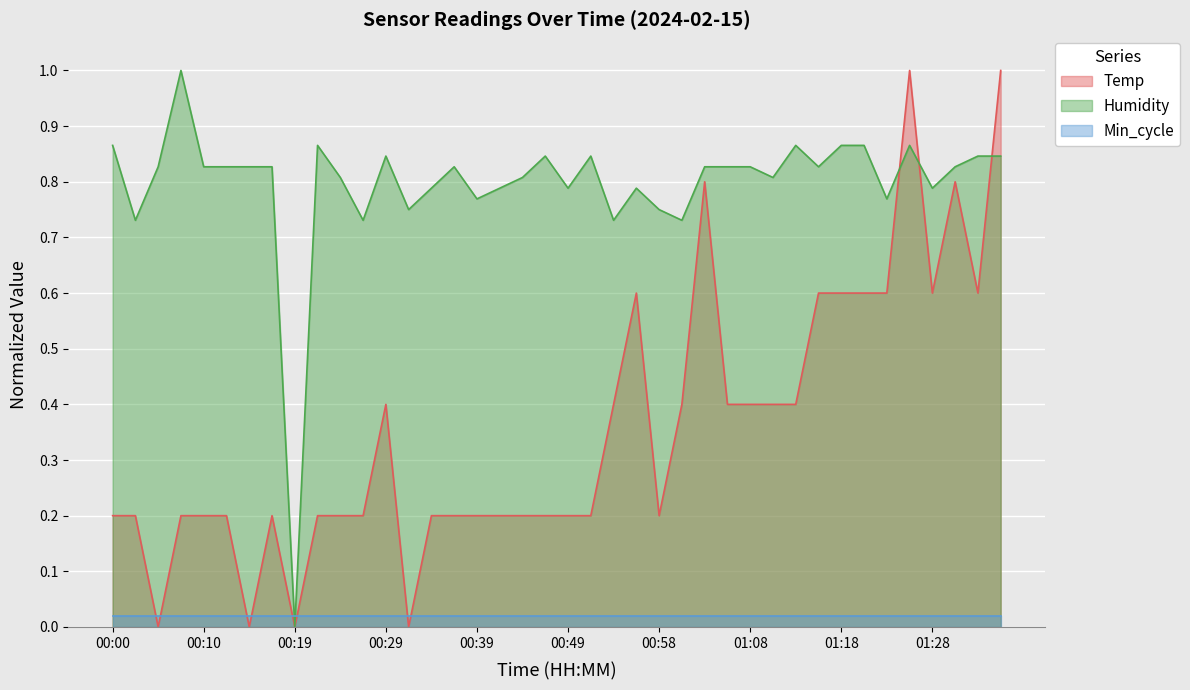

Where is the first local maximum for Temp?

00:17